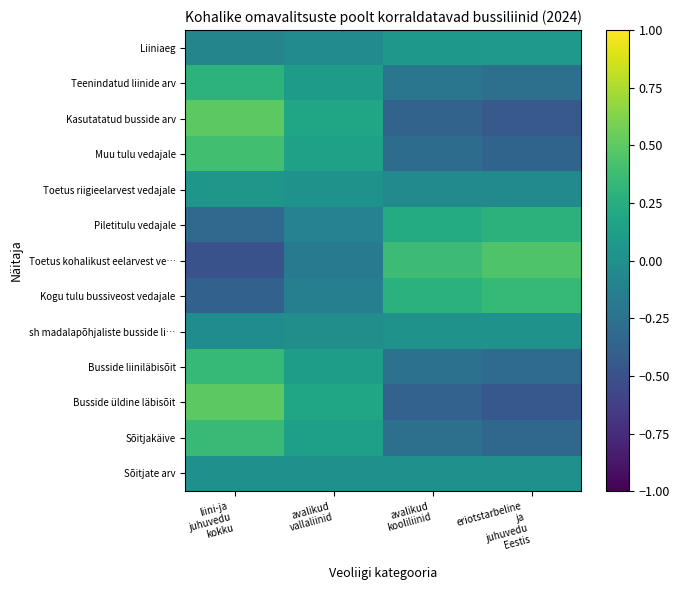

Which has a higher value, avalikud
vallaliinid or avalikud
kooliliinid?

avalikud
vallaliinid